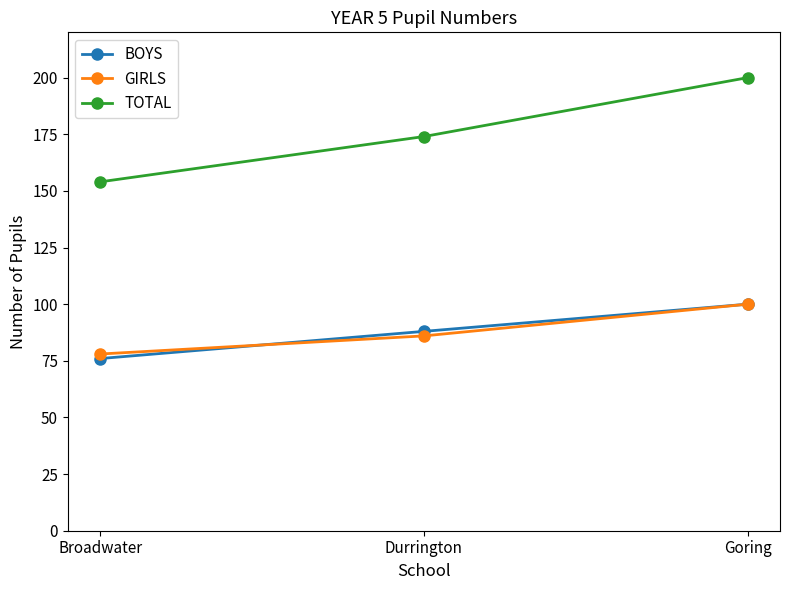

True or false: TOTAL has a value of 154 at Broadwater.

True